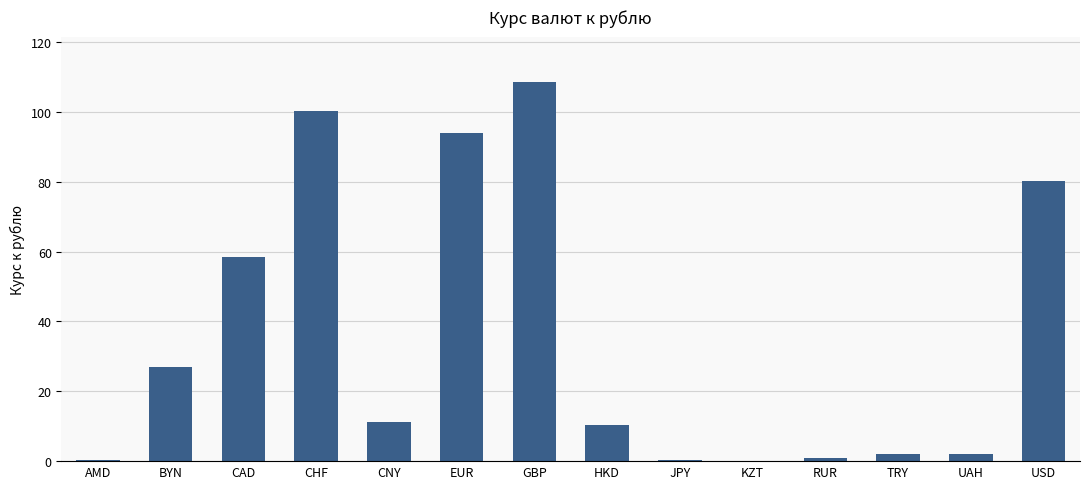

Approximately how many times larger is the value at GBP compared to HKD?

10.5